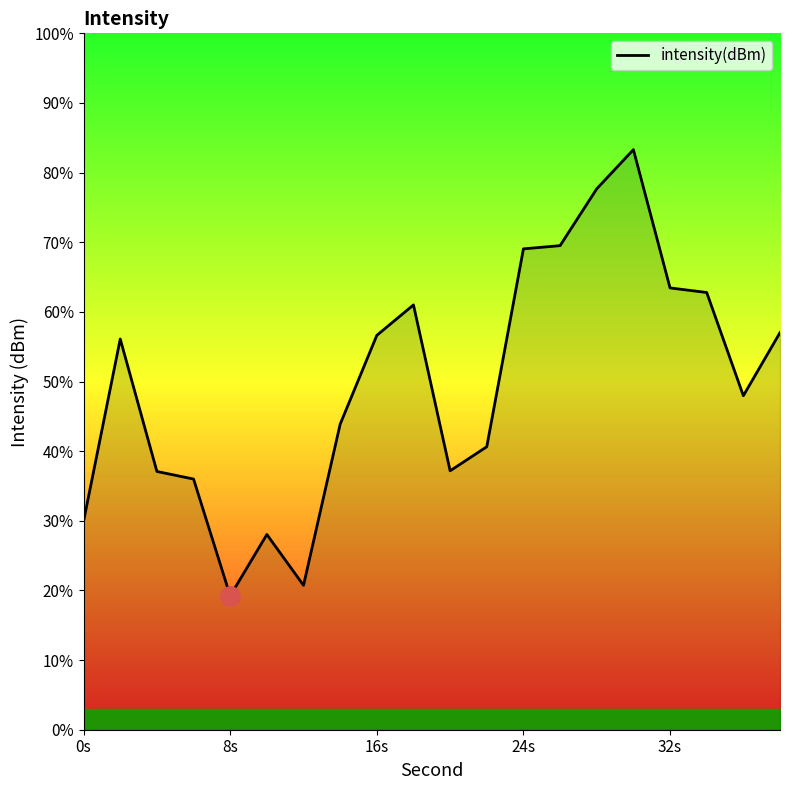

What is the difference between the second highest and second lowest values?

56.9